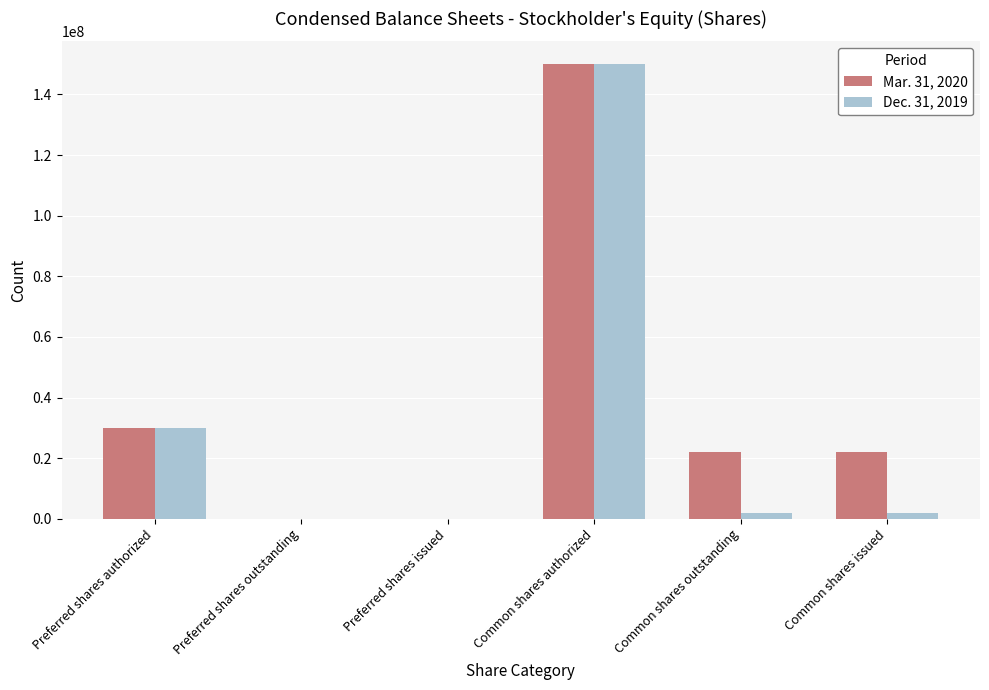

Reading left to right, extract all data points from this chart.

Mar. 31, 2020: 30000000	0	0	150000000	21952470	21952470
Dec. 31, 2019: 30000000	0	0	150000000	1952470	1952470